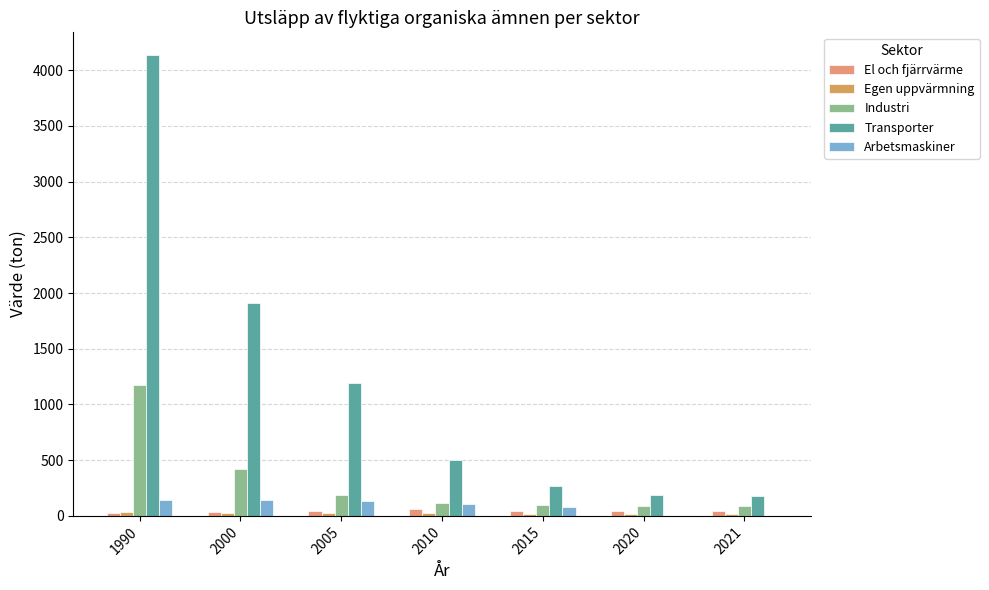

Count the number of categories in the chart.

7